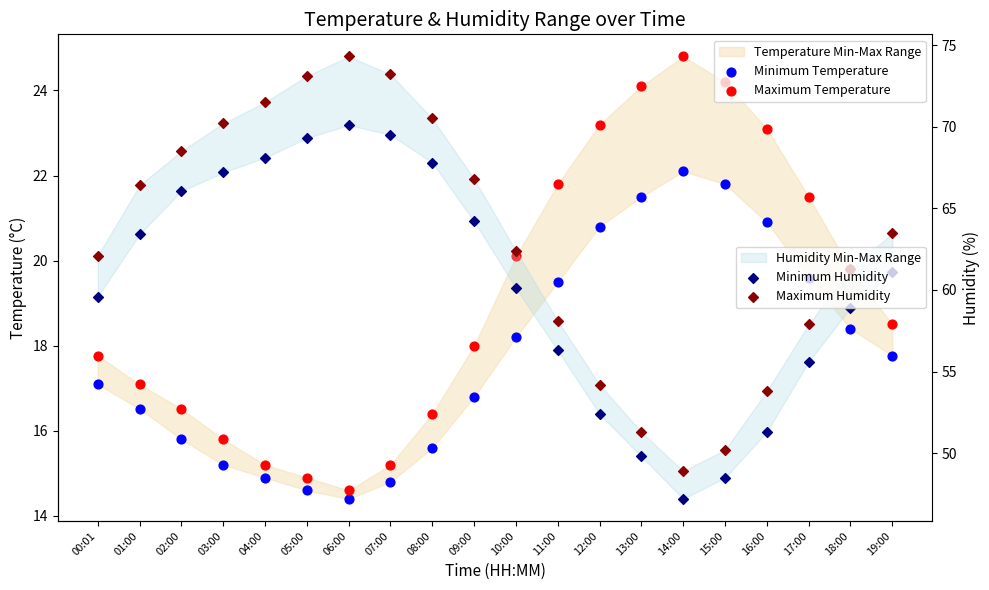

At how many categories does at least one series exceed 62?

12